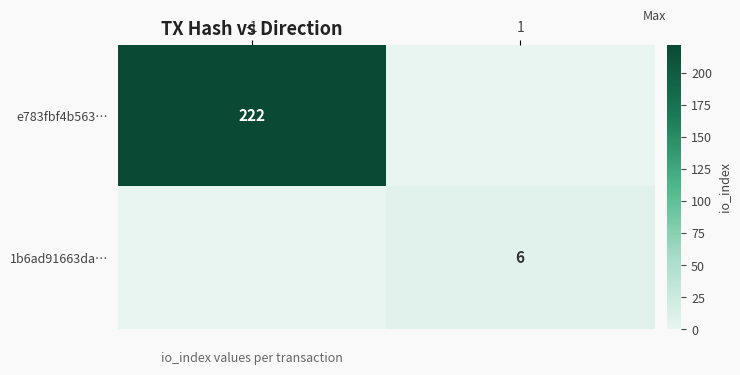

List the labels in order of 1b6ad91663da… value, largest first.

1, -1